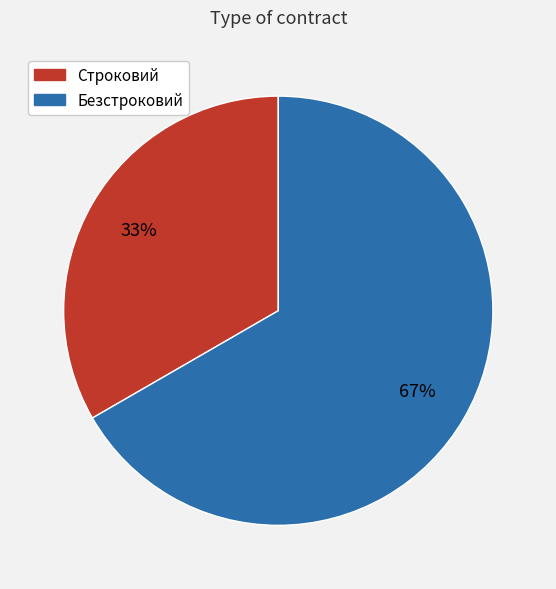

The Строковий slice represents 19% of the pie. True or false?

False